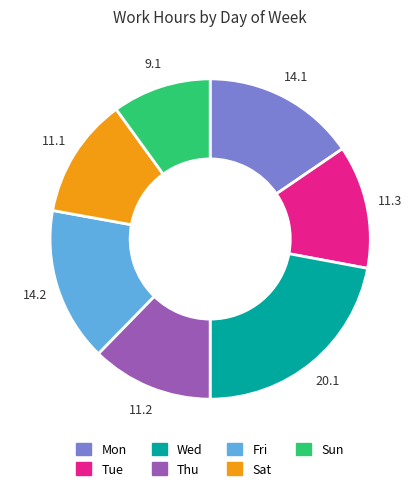

Combined, do Thu and Fri account for over 50%?

No